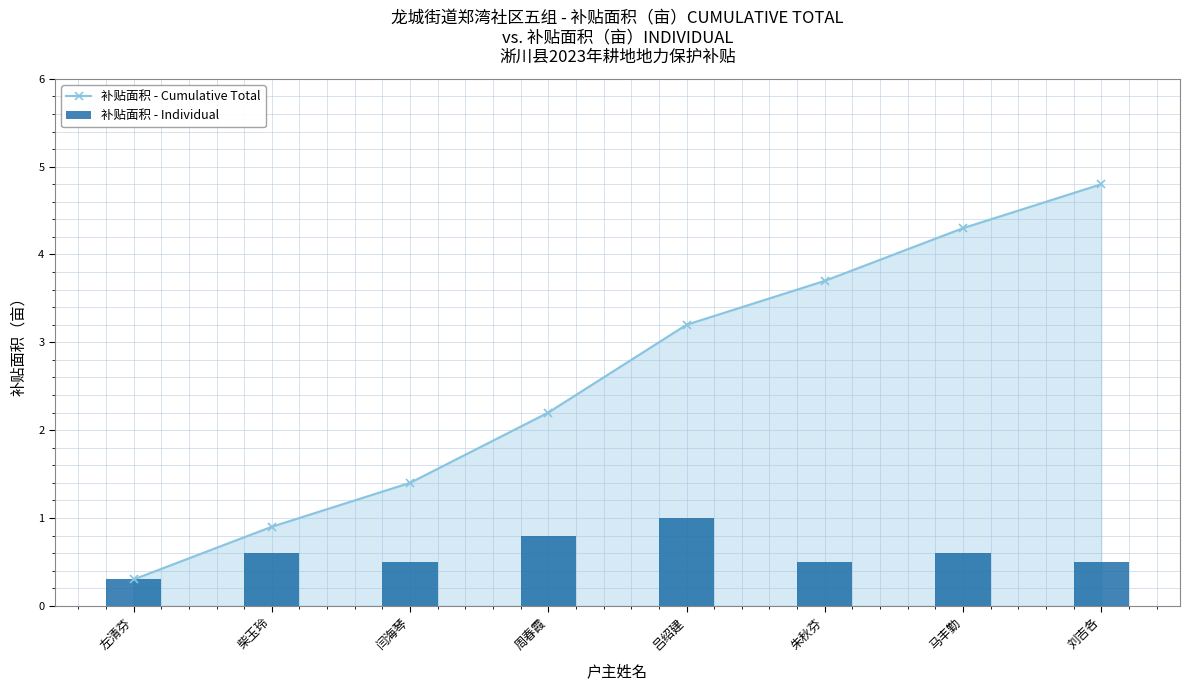

At how many categories does at least one series exceed 1?

6